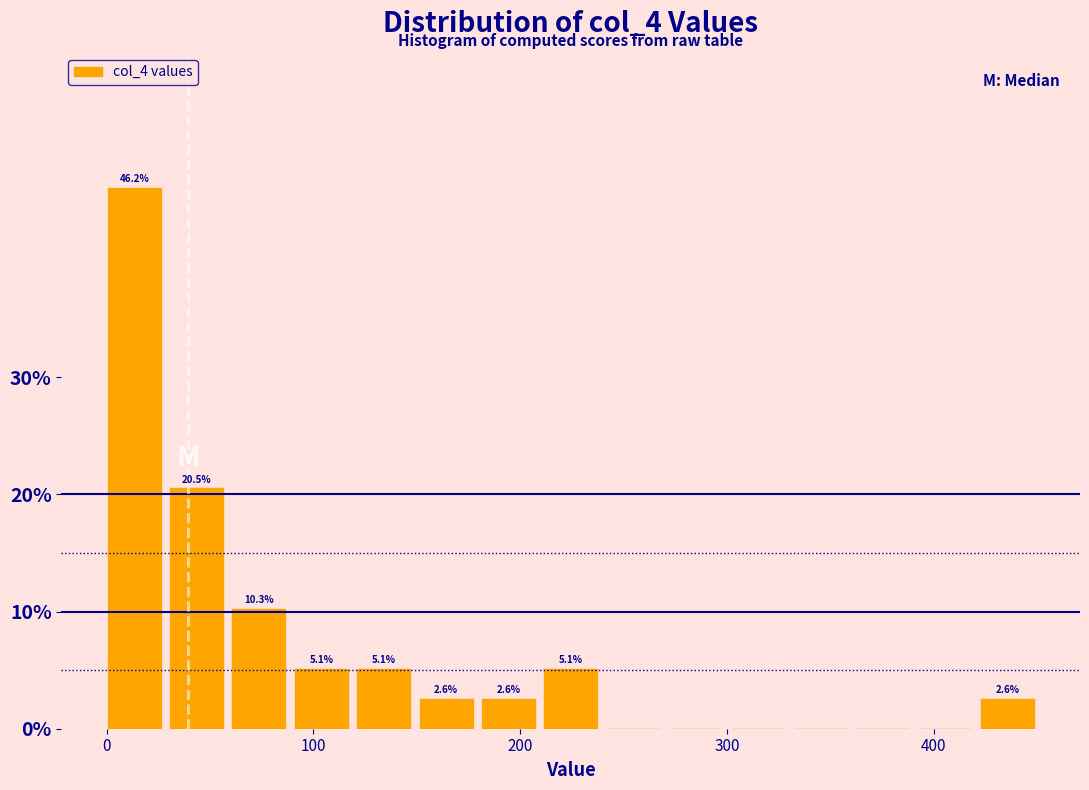

Around what value on the x-axis is the tallest bar? Give the approximate position of its centre, as read against the axis.

10